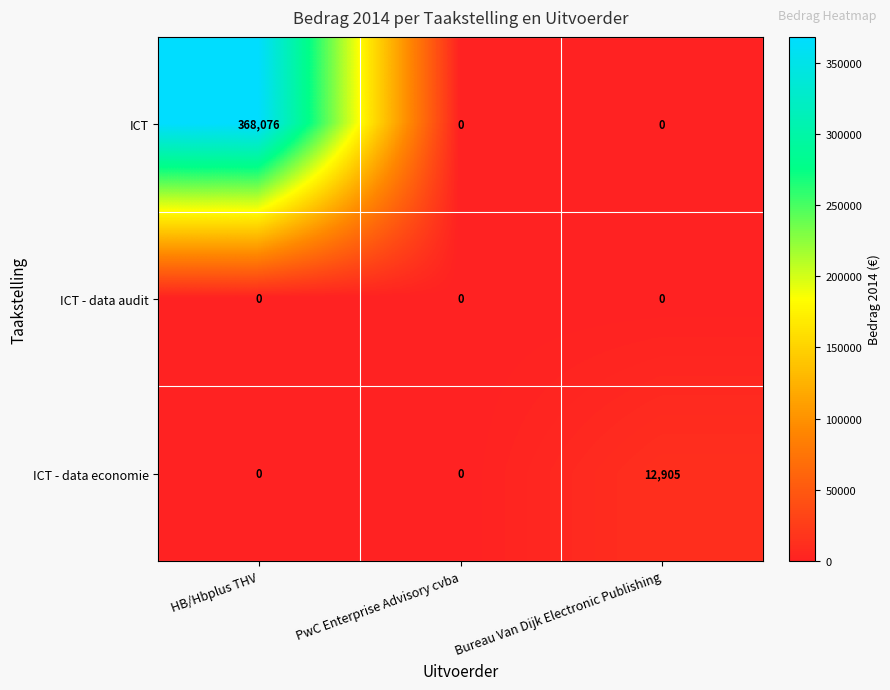

Is it true that ICT - data economie equals 12905 at Bureau Van Dijk Electronic Publishing?

True